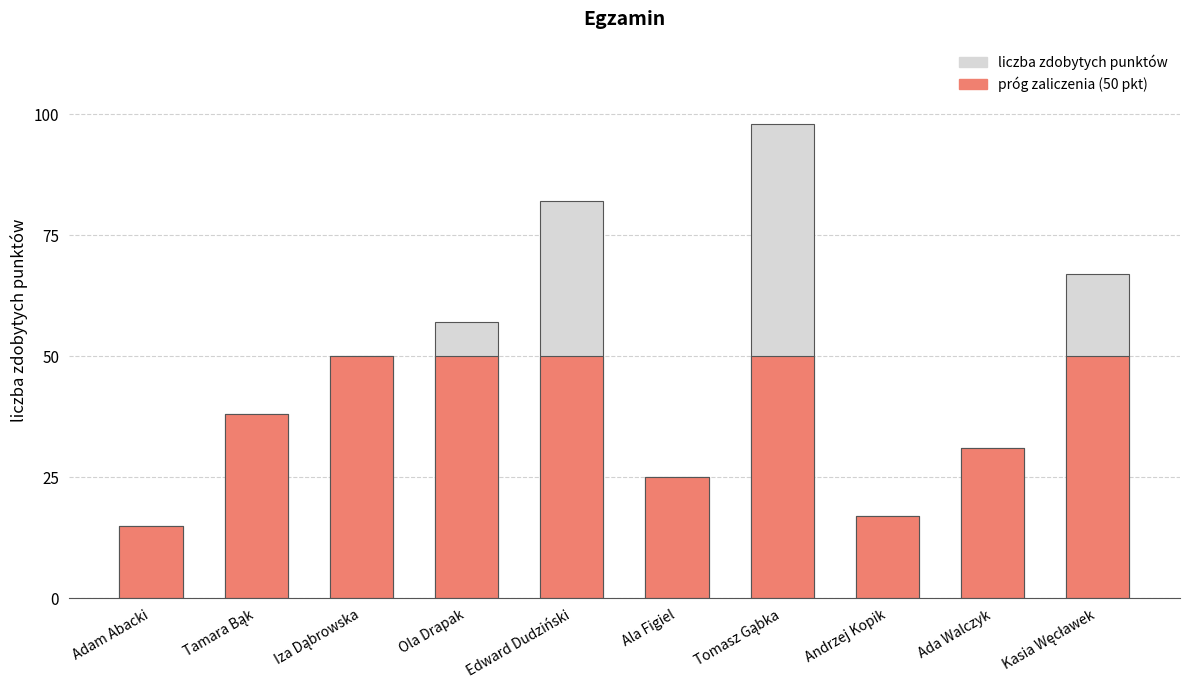

The value of liczba zdobytych punktów at Ala Figiel is 25. True or false?

True